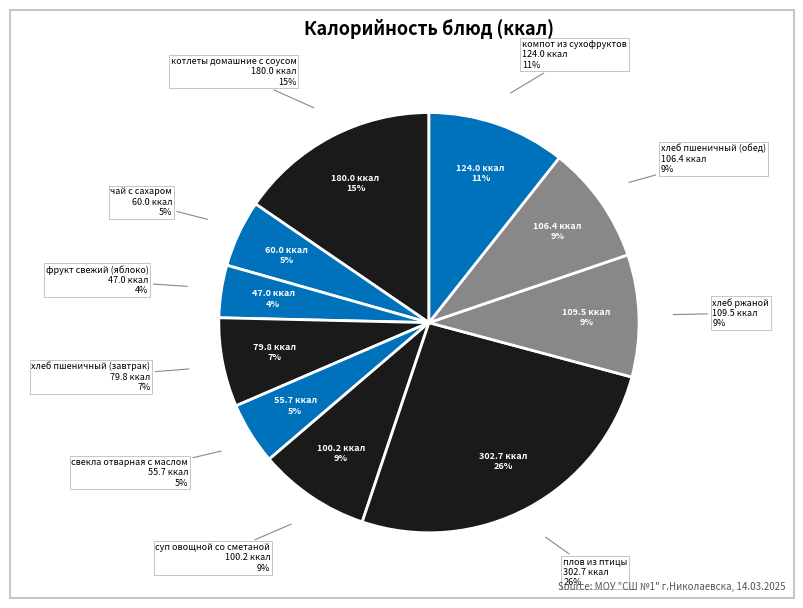

How many slices are in this pie chart?

10